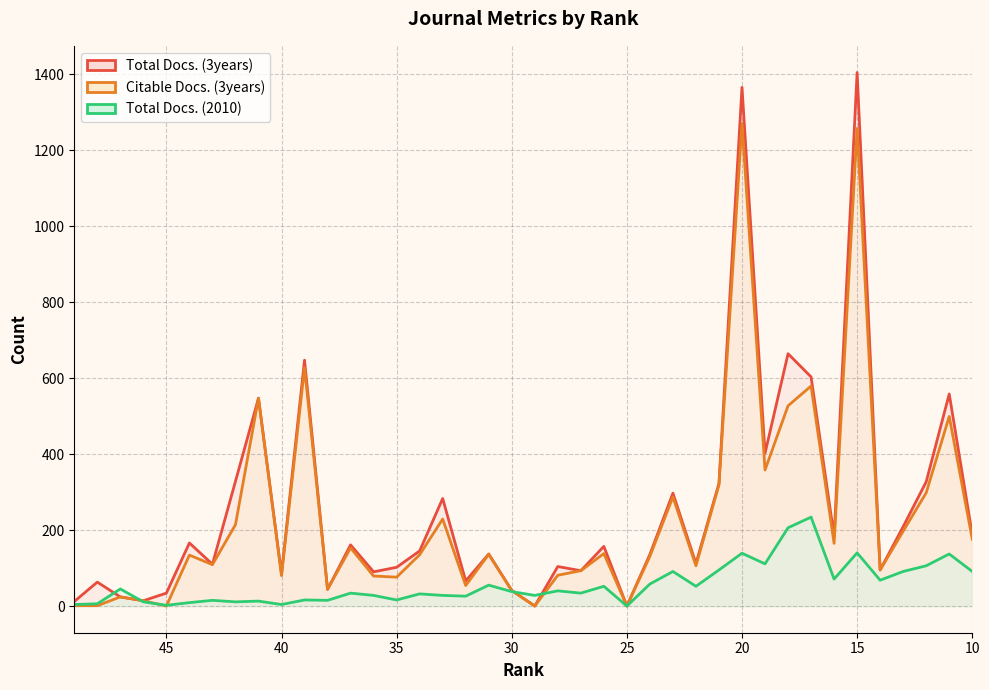

List the labels in order of Total Docs. (2010) value, largest first.

17, 18, 15, 20, 11, 19, 12, 21, 23, 13, 10, 16, 14, 24, 31, 26, 22, 47, 28, 30, 37, 27, 34, 36, 33, 29, 32, 39, 35, 43, 38, 41, 46, 42, 44, 48, 49, 40, 45, 25